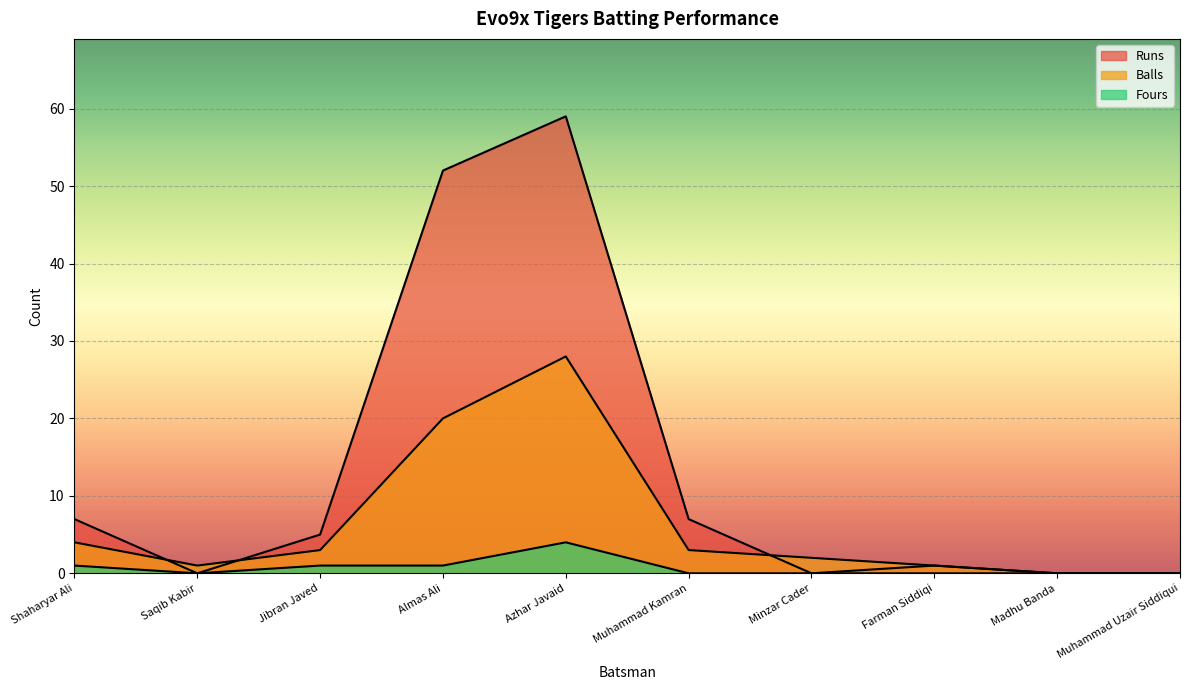

What is the sum of all Runs values?

131